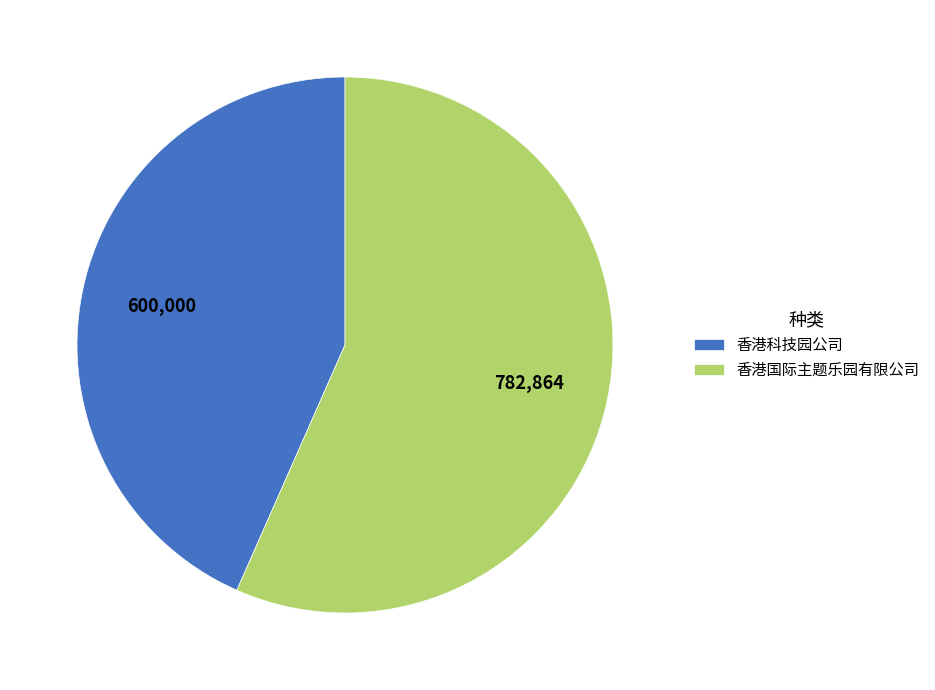

Do 香港科技园公司 and 香港国际主题乐园有限公司 together represent more than half of the pie?

Yes